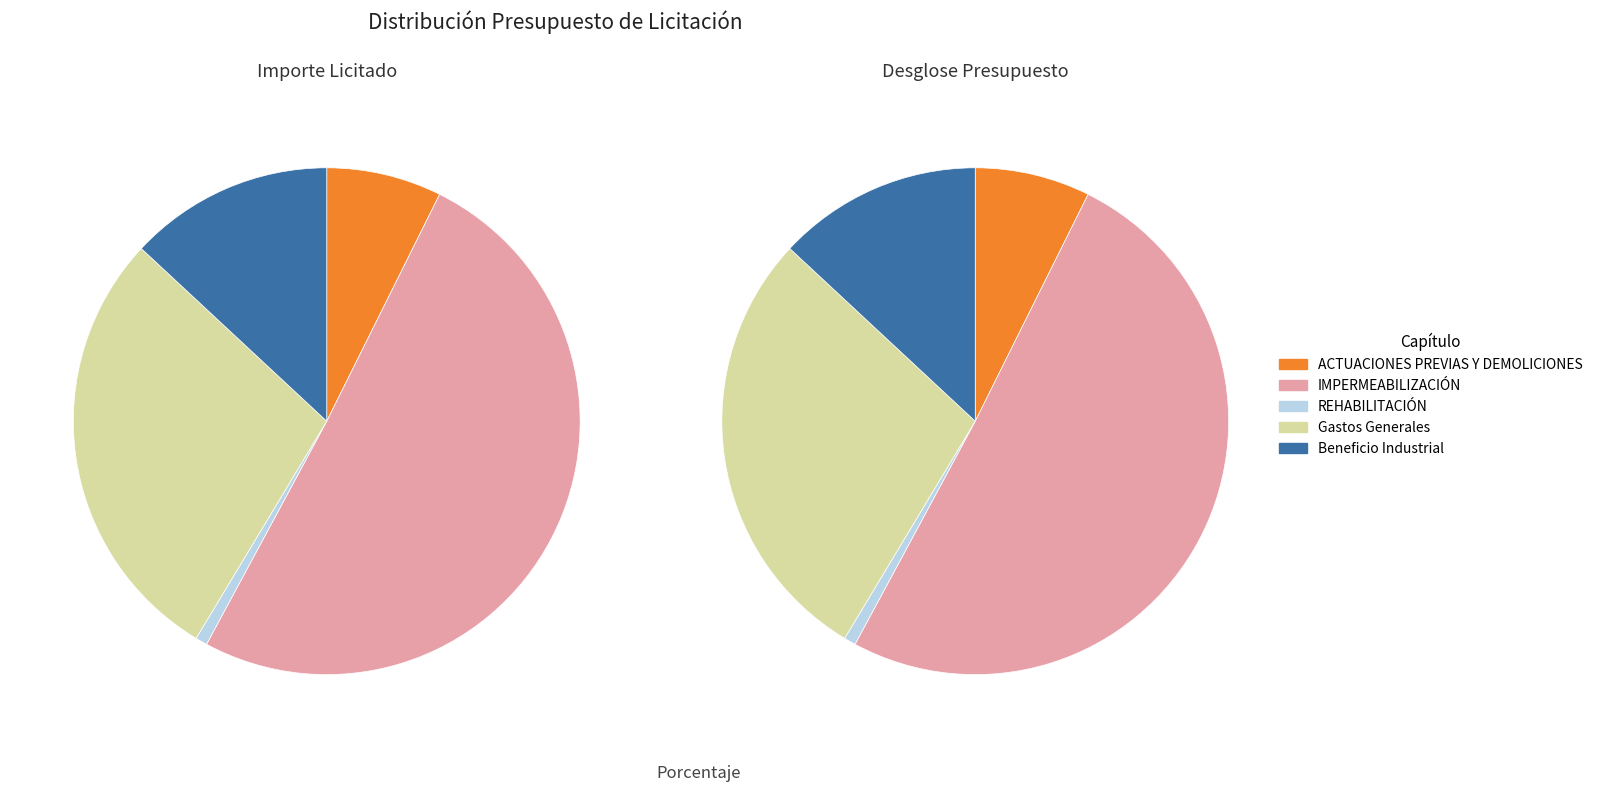

Is it true that ACTUACIONES PREVIAS Y DEMOLICIONES is 10% of the pie?

False